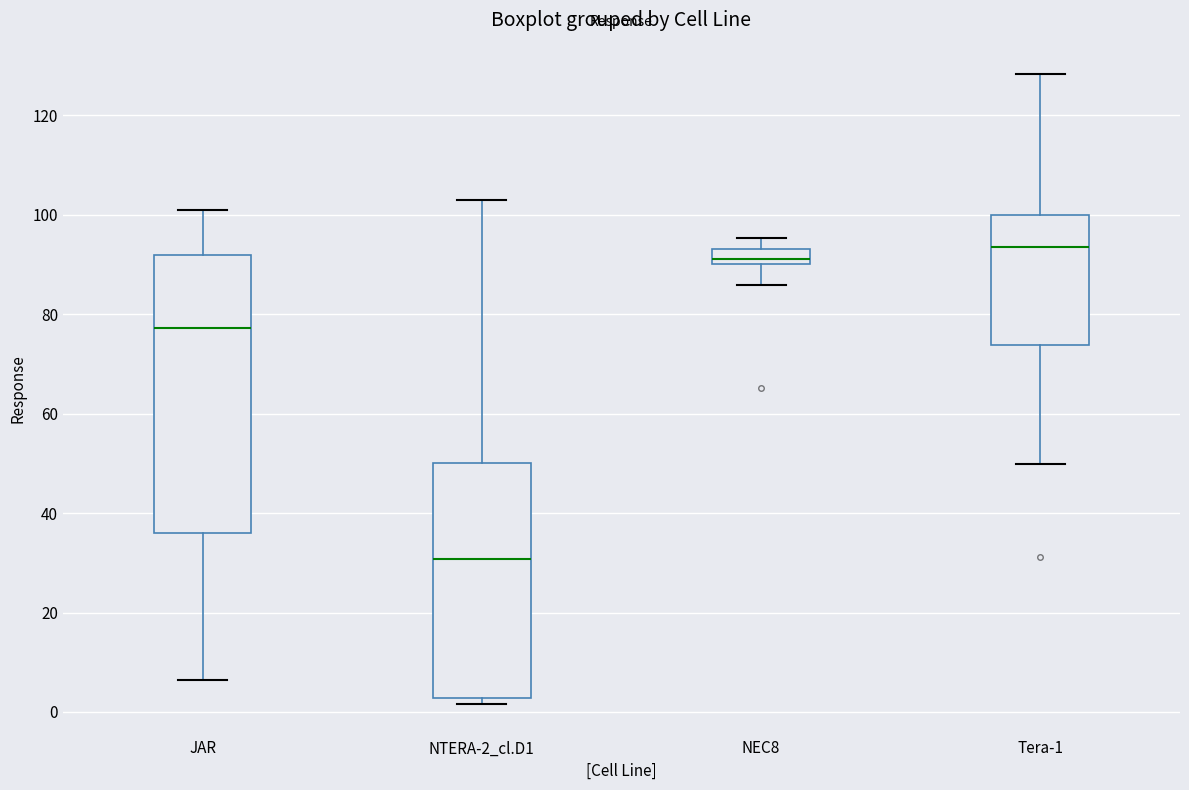

Comparing the boxes themselves (not the whiskers), which one is the tallest?

JAR